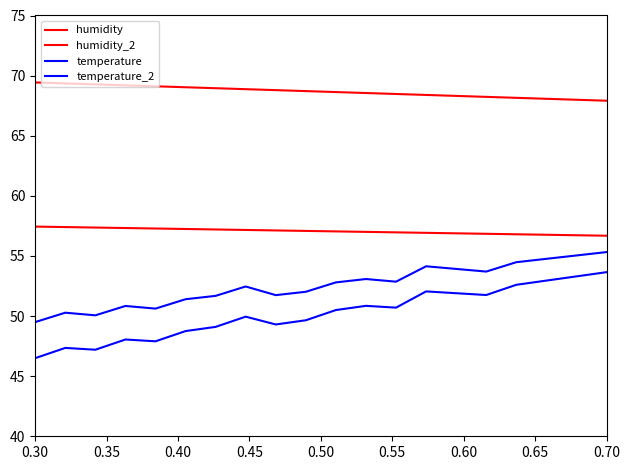

How many lines are shown in the chart?

4